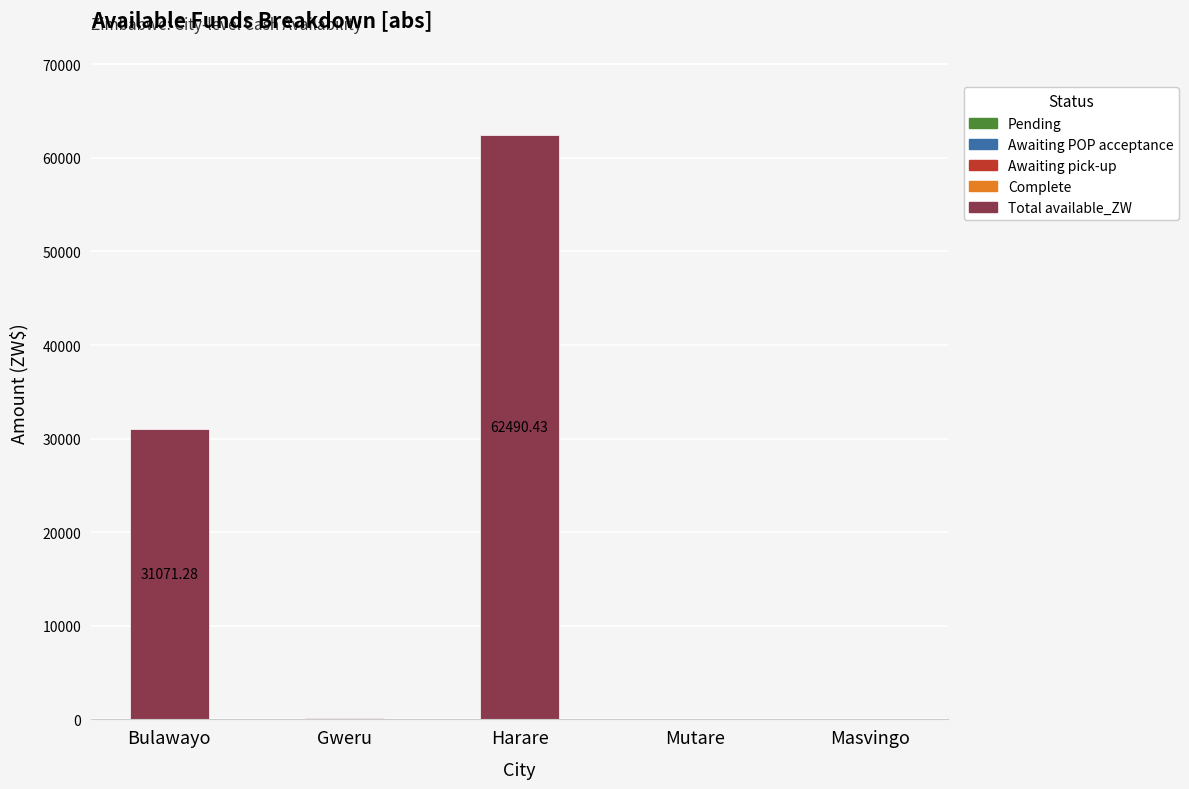

Which category has the highest value across all series?

Harare